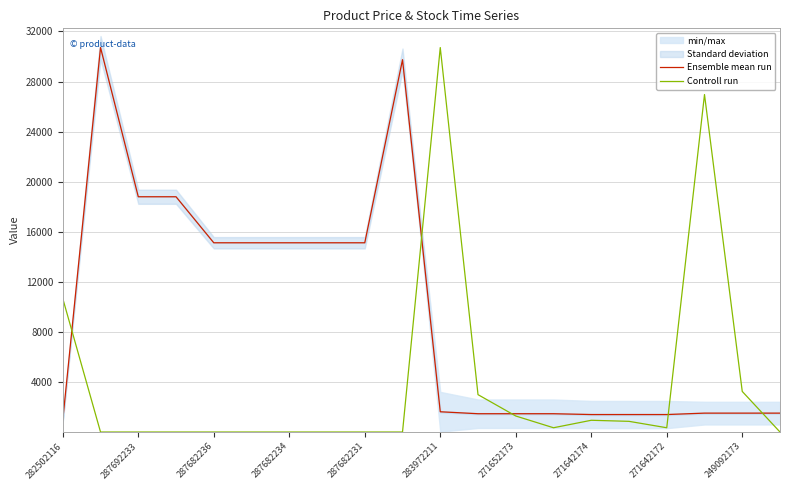

What is the minimum value for Ensemble mean run?

963.8